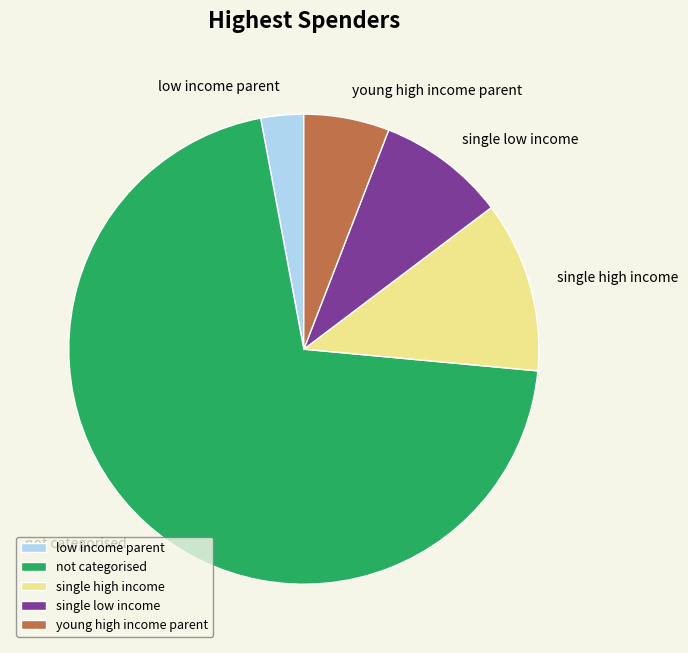

Rank the categories by value from lowest to highest.

low income parent, young high income parent, single low income, single high income, not categorised